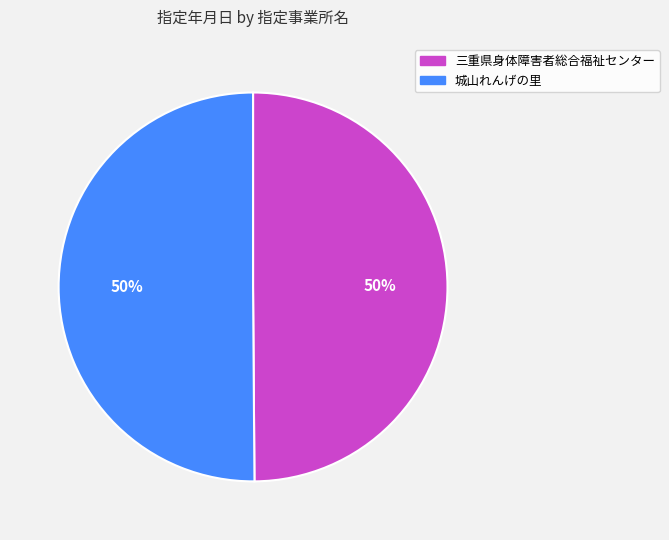

What percentage is the 城山れんげの里 slice, to the nearest percent?

50%